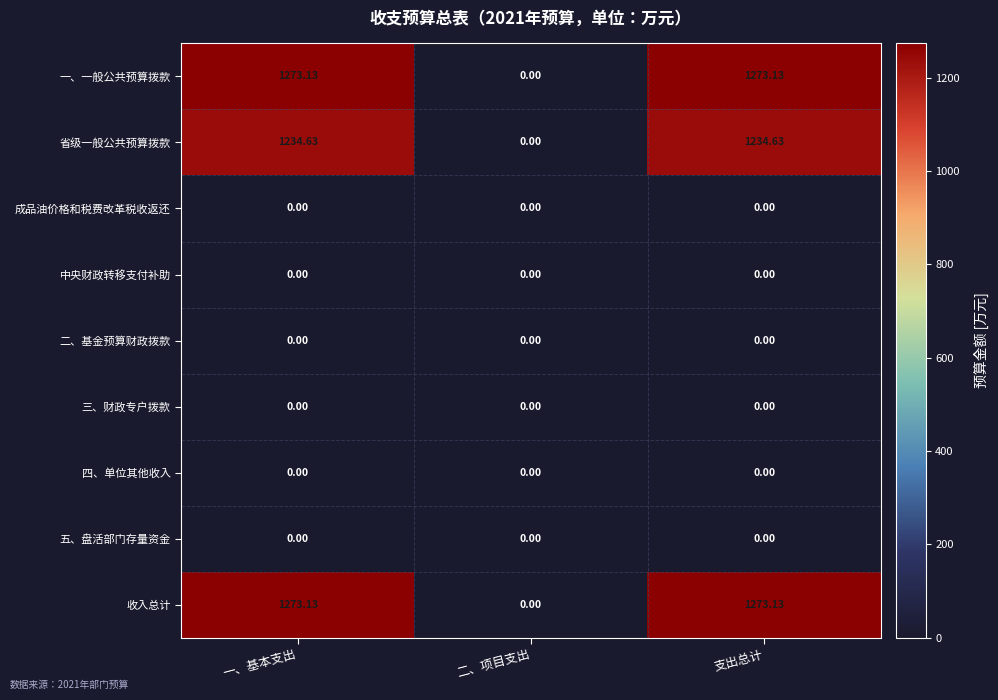

How many distinct data groups are displayed?

9